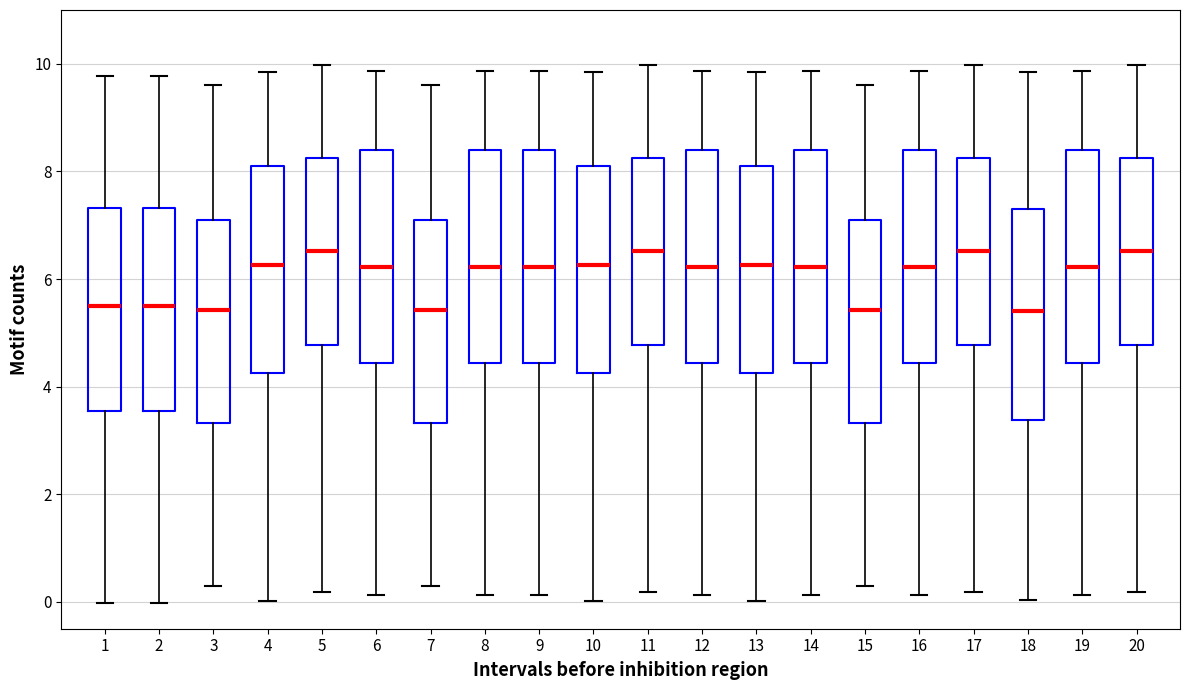

Where does the median line of the box at x = 15 sit on the y-axis? The values are not printed on the chart, so give them approximately, as read against the axis.

5.4